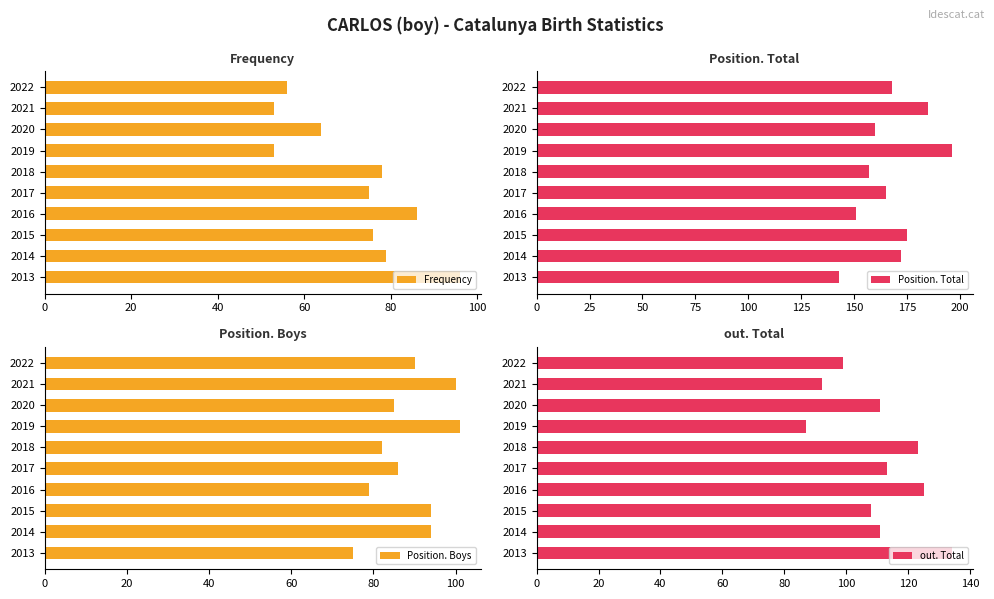

How many values in the Position. Boys series exceed 90?

4